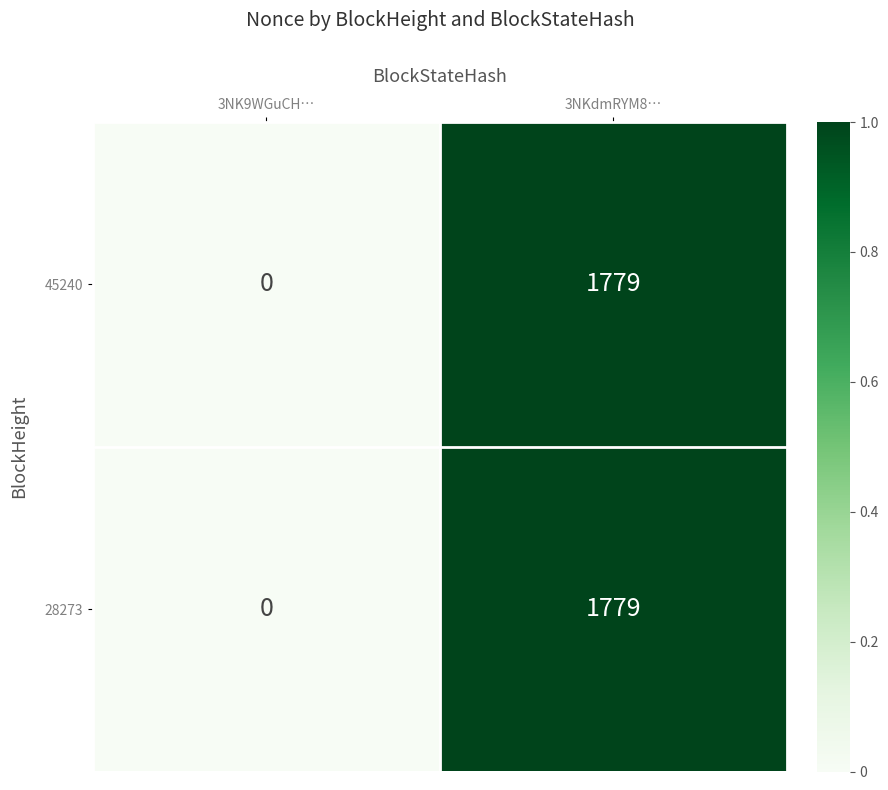

What is the total value across all series at 3NKdmRYM8…?

3558